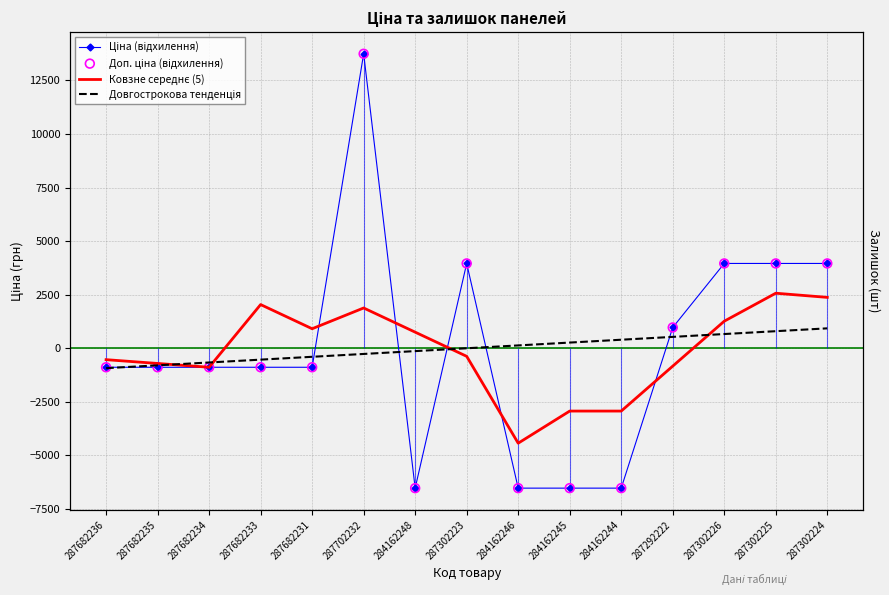

Which series has the widest spread of Y values?

Ціна (відхилення)